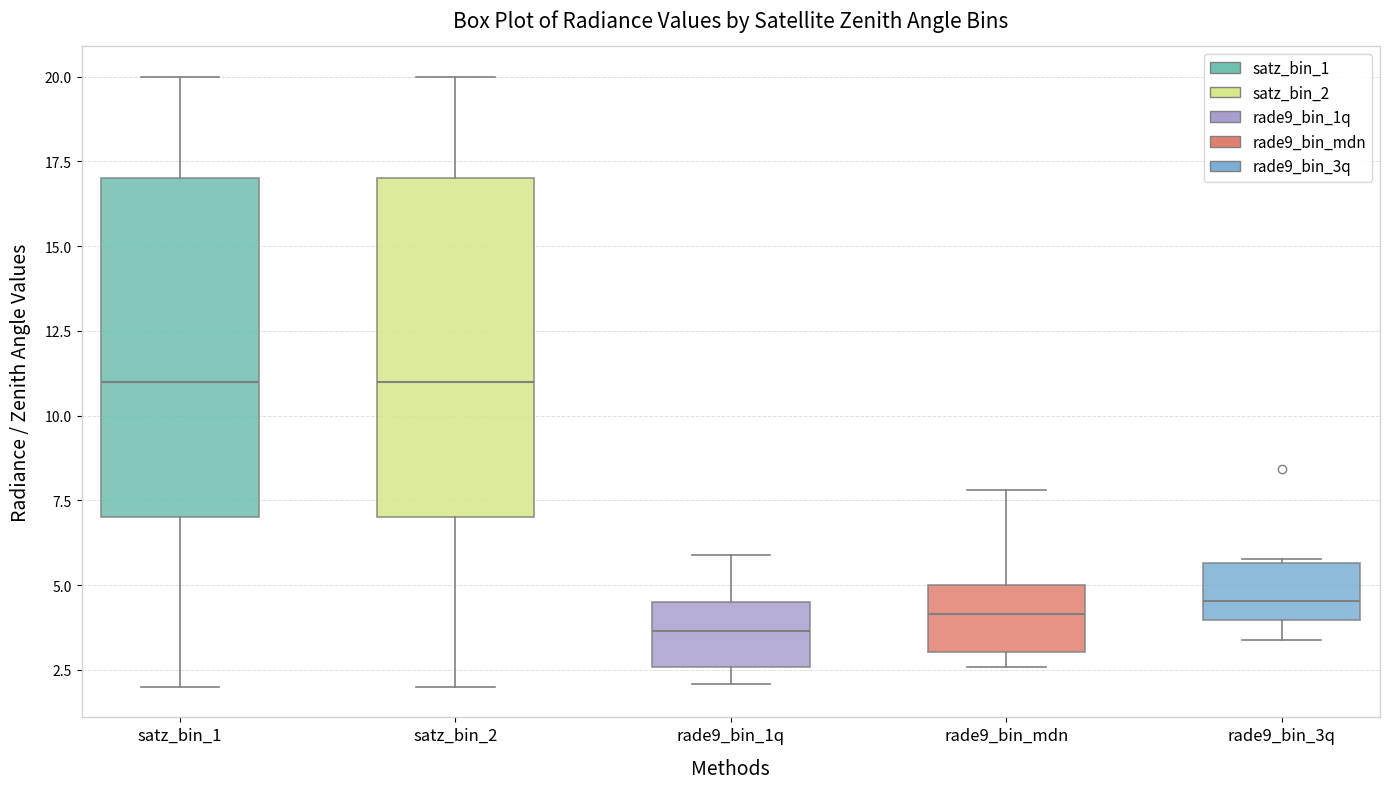

Where is the lower edge of the box for rade9_bin_mdn on the y-axis? The values are not printed on the chart, so give them approximately, as read against the axis.

3.0